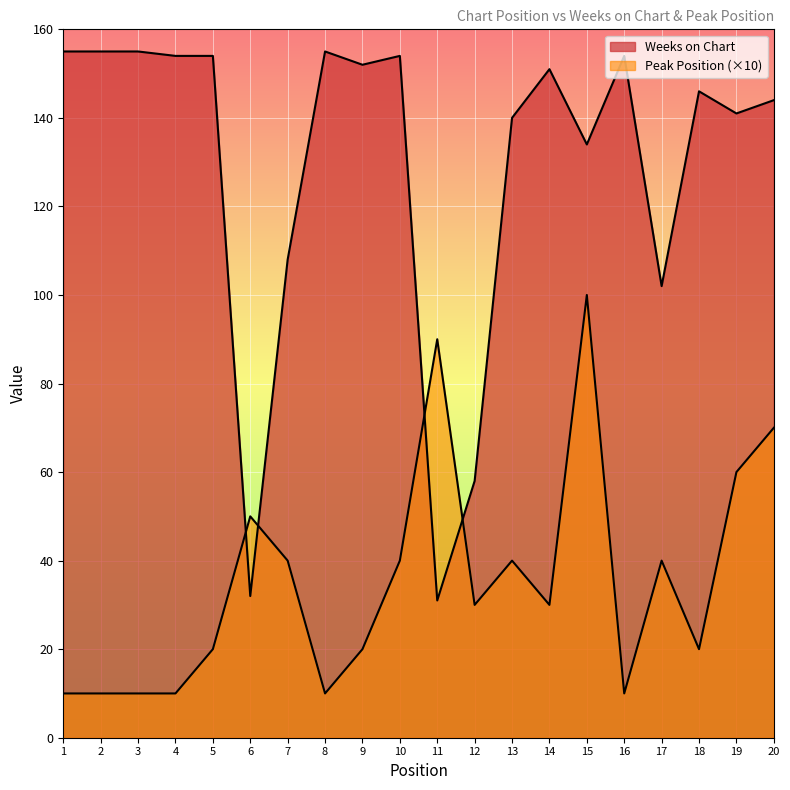

How many data points in Weeks on Chart are above 151?

9